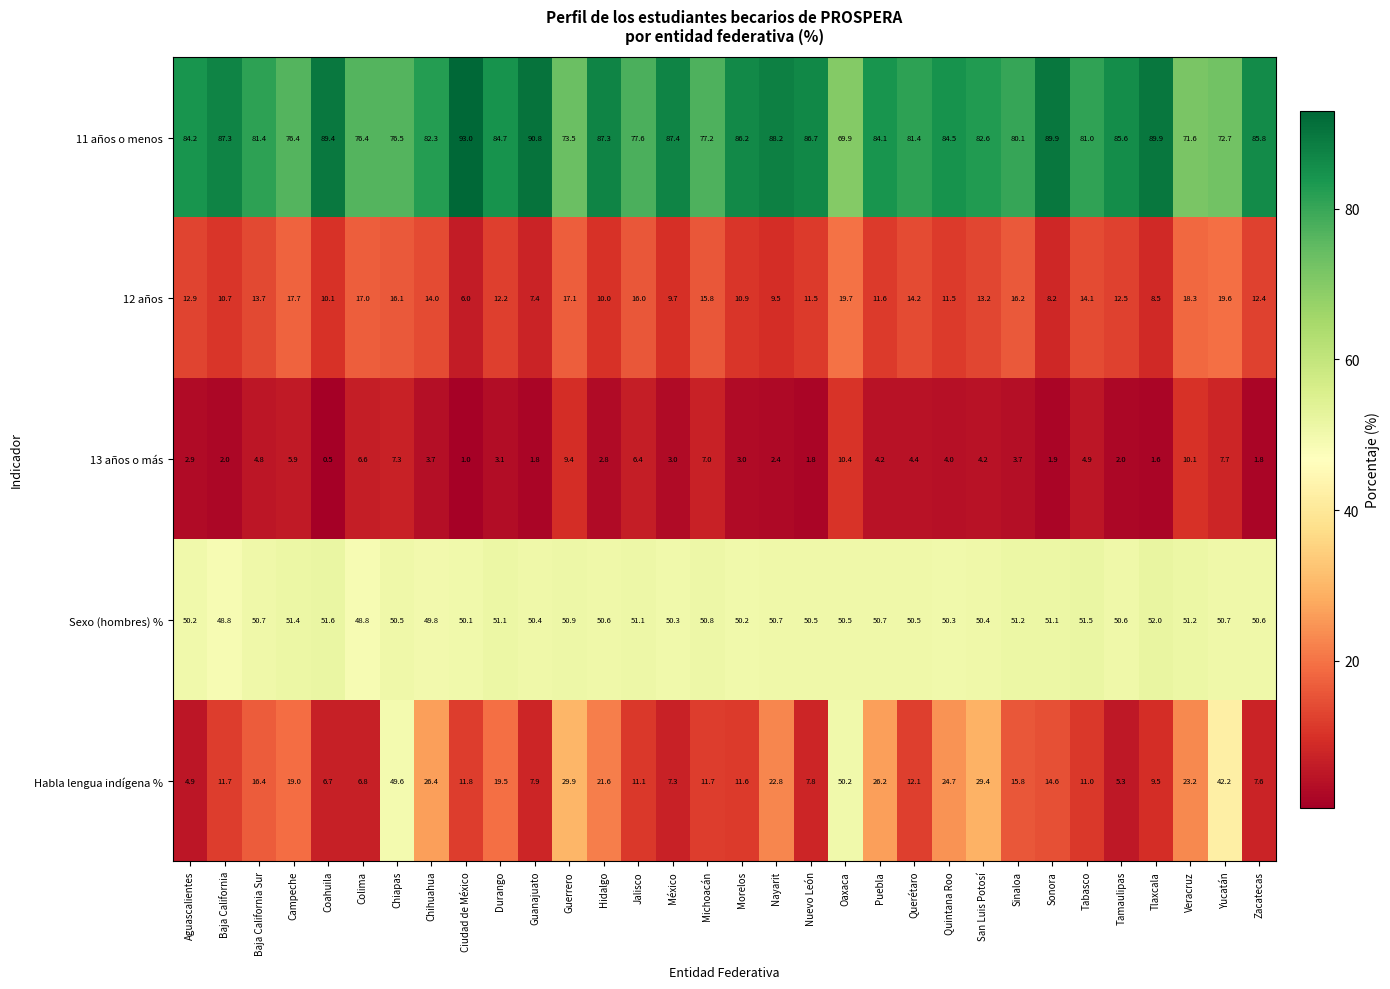

How many data points does each series have?

32